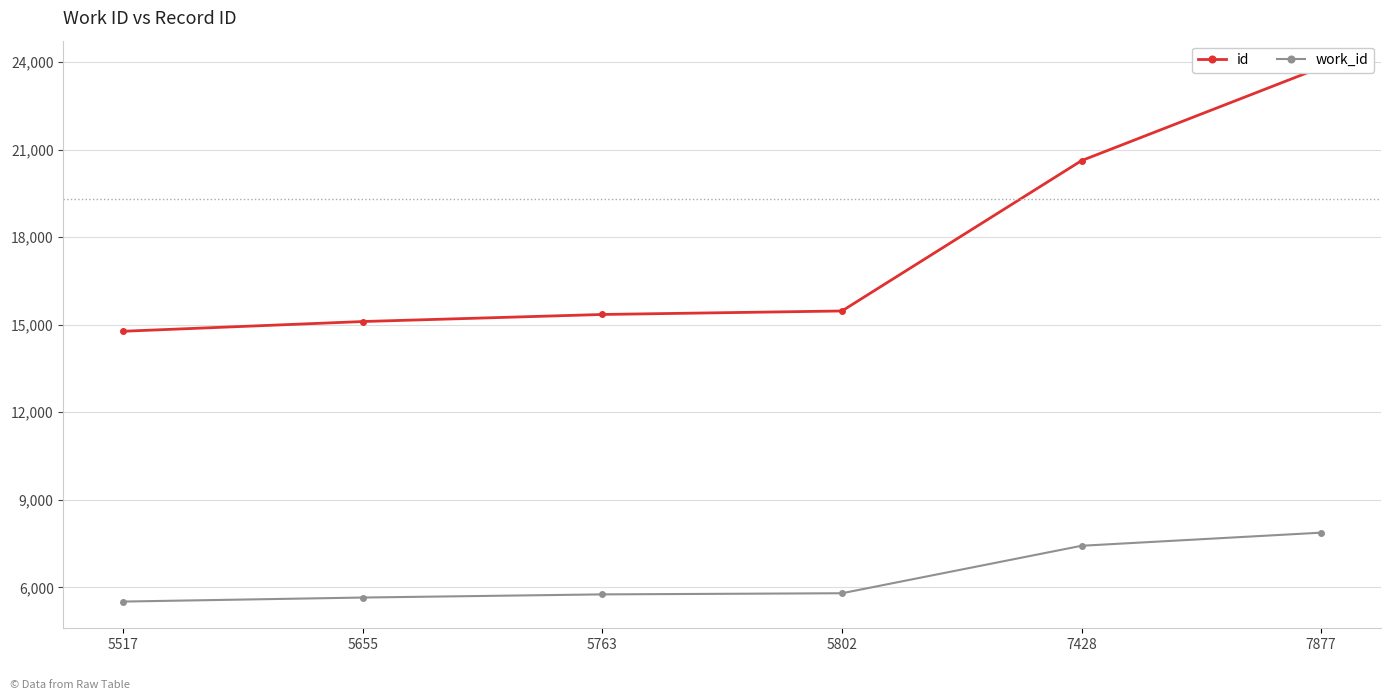

Read the work_id value at 5802, to the nearest 10.

5800